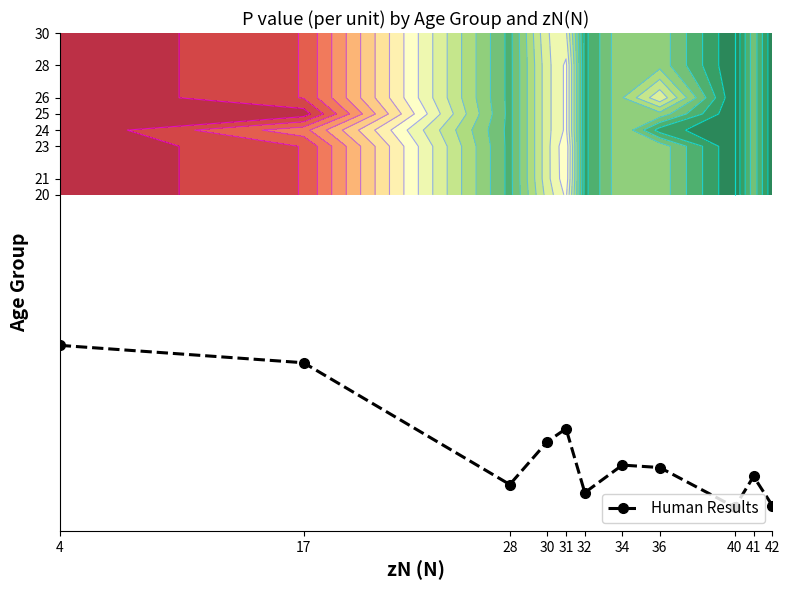

What is the average value?

4.1